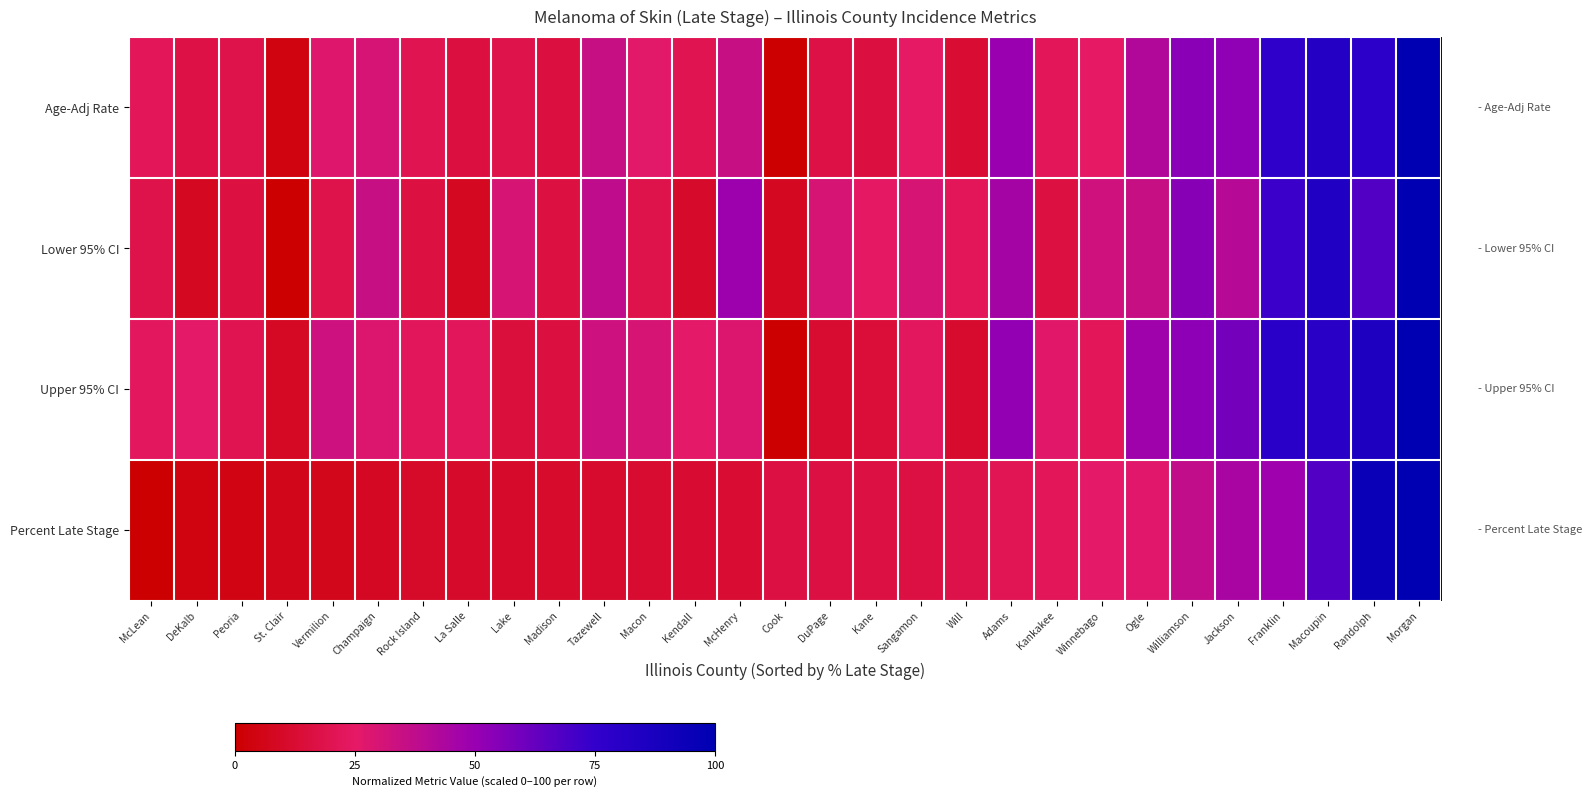

Reading left to right, extract all data points from this chart.

Age-Adj Rate: McLean=0.2	DeKalb=0.2	Peoria=0.2	St. Clair=0.0	Vermilion=0.3	Champaign=0.3	Rock Island=0.2	La Salle=0.2	Lake=0.2	Madison=0.2	Tazewell=0.3	Macon=0.3	Kendall=0.2	McHenry=0.3	Cook=0.0	DuPage=0.2	Kane=0.2	Sangamon=0.2	Will=0.1	Adams=0.5	Kankakee=0.2	Winnebago=0.2	Ogle=0.4	Williamson=0.5	Jackson=0.5	Franklin=0.8	Macoupin=0.8	Randolph=0.8	Morgan=1.0
Lower 95% CI: McLean=0.2	DeKalb=0.1	Peoria=0.2	St. Clair=0.0	Vermilion=0.2	Champaign=0.4	Rock Island=0.2	La Salle=0.1	Lake=0.3	Madison=0.2	Tazewell=0.4	Macon=0.2	Kendall=0.1	McHenry=0.5	Cook=0.1	DuPage=0.3	Kane=0.2	Sangamon=0.3	Will=0.2	Adams=0.5	Kankakee=0.2	Winnebago=0.3	Ogle=0.4	Williamson=0.5	Jackson=0.4	Franklin=0.7	Macoupin=0.8	Randolph=0.7	Morgan=1.0
Upper 95% CI: McLean=0.2	DeKalb=0.3	Peoria=0.2	St. Clair=0.1	Vermilion=0.3	Champaign=0.3	Rock Island=0.2	La Salle=0.2	Lake=0.1	Madison=0.2	Tazewell=0.3	Macon=0.3	Kendall=0.3	McHenry=0.3	Cook=0.0	DuPage=0.1	Kane=0.1	Sangamon=0.2	Will=0.1	Adams=0.5	Kankakee=0.3	Winnebago=0.2	Ogle=0.5	Williamson=0.5	Jackson=0.6	Franklin=0.8	Macoupin=0.8	Randolph=0.9	Morgan=1.0
Percent Late Stage: McLean=0.0	DeKalb=0.0	Peoria=0.1	St. Clair=0.1	Vermilion=0.1	Champaign=0.1	Rock Island=0.1	La Salle=0.1	Lake=0.1	Madison=0.1	Tazewell=0.1	Macon=0.1	Kendall=0.1	McHenry=0.1	Cook=0.2	DuPage=0.2	Kane=0.2	Sangamon=0.2	Will=0.2	Adams=0.2	Kankakee=0.2	Winnebago=0.3	Ogle=0.3	Williamson=0.4	Jackson=0.4	Franklin=0.5	Macoupin=0.7	Randolph=0.9	Morgan=1.0